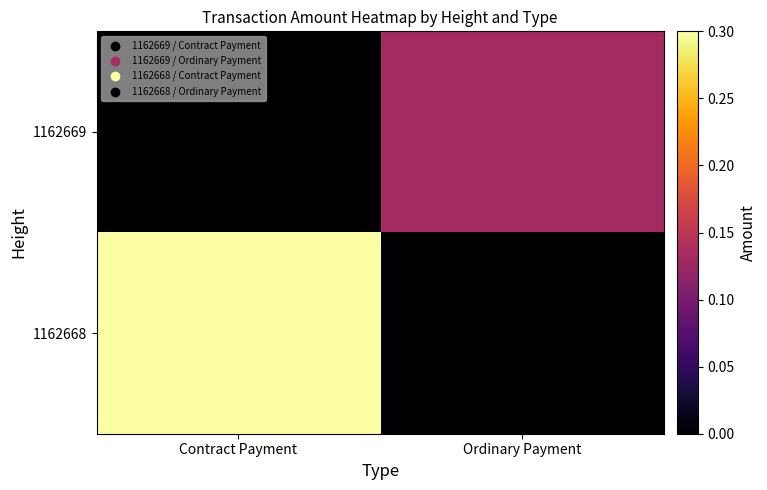

What is the spread (max minus min) of values at Ordinary Payment?

0.1